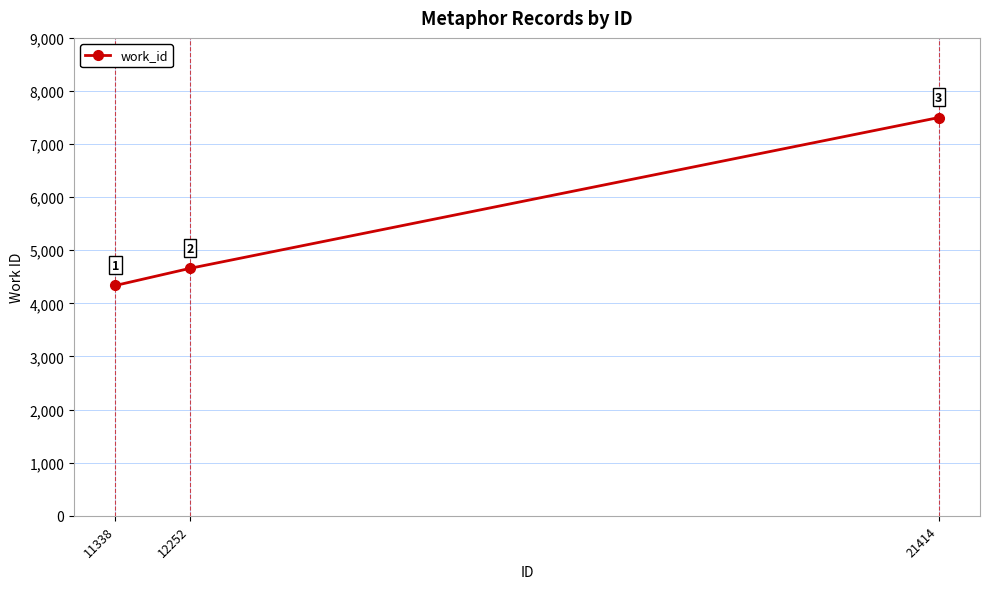

Does the chart display data point markers on the line(s)?

Yes